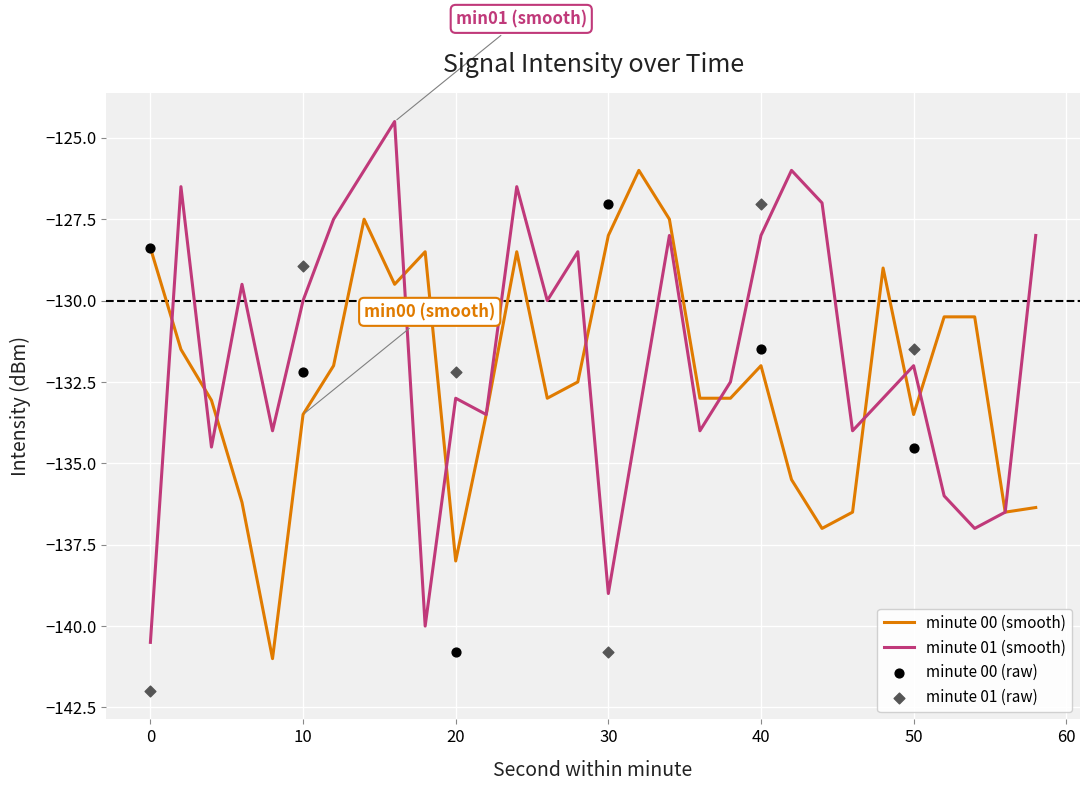

Is the value of min01 at 52 greater than the value of min00 at 10?

No